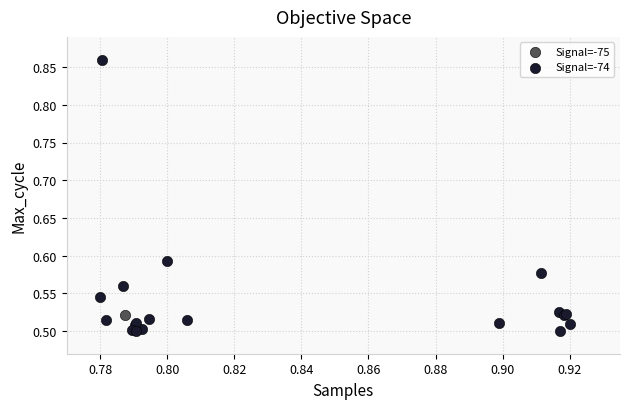

What are all the series names shown in the legend?

Signal=-75, Signal=-74